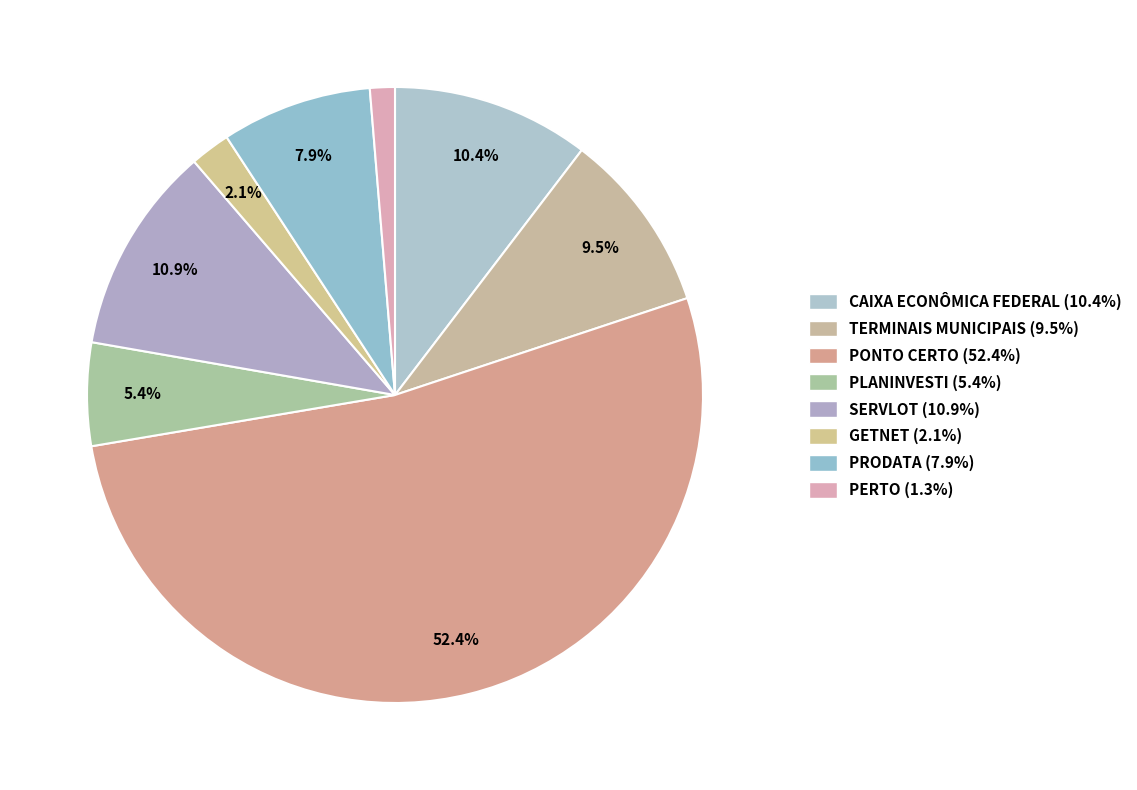

To the nearest percent, what is the average slice percentage?

12%